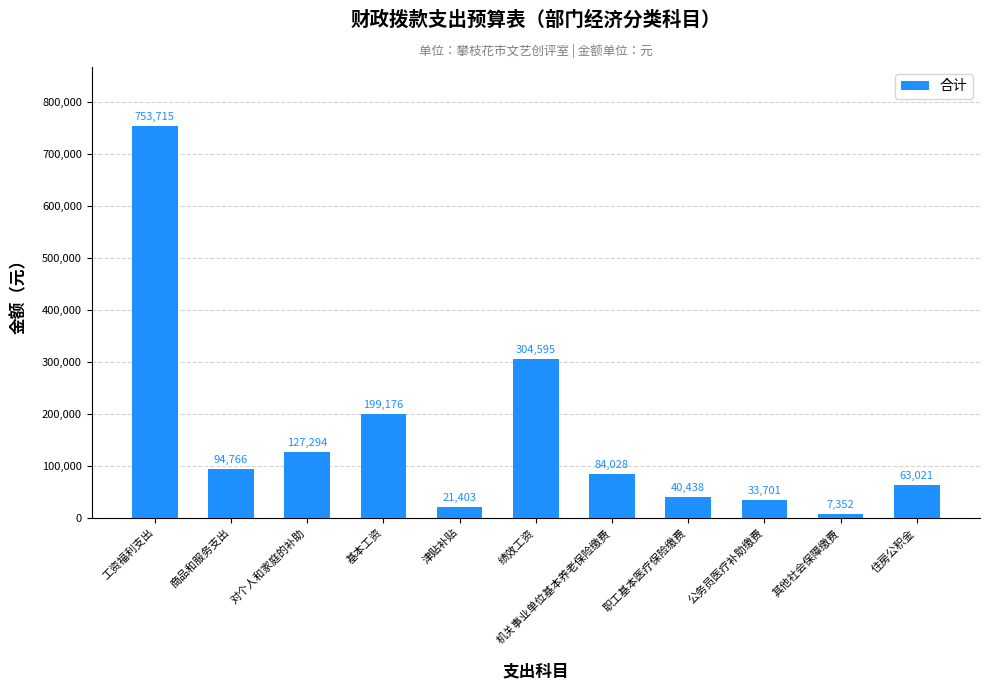

What is the change in value from 工资福利支出 to 职工基本医疗保险缴费?

-713276.7